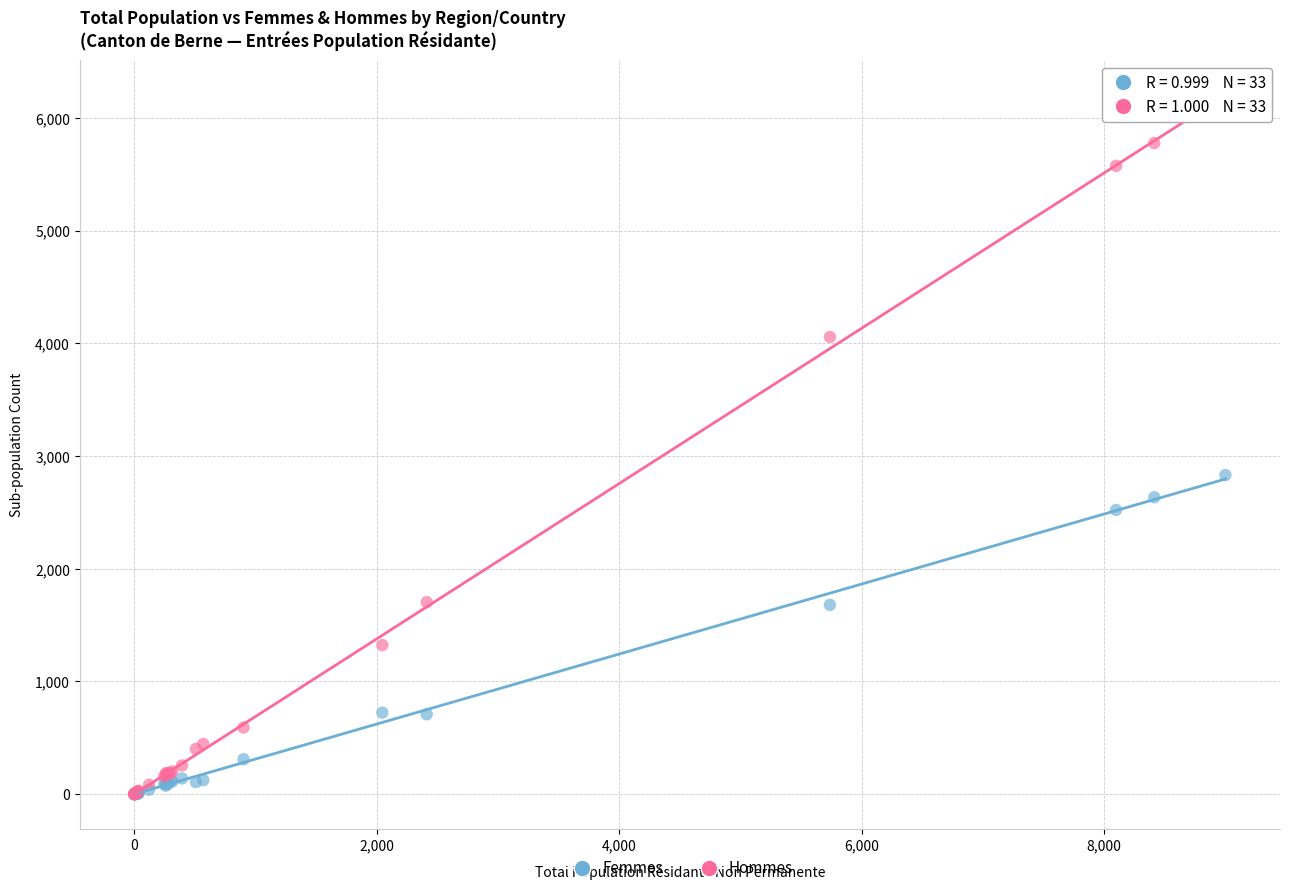

In the Hommes series, what Y value is closest to 3084?

4058